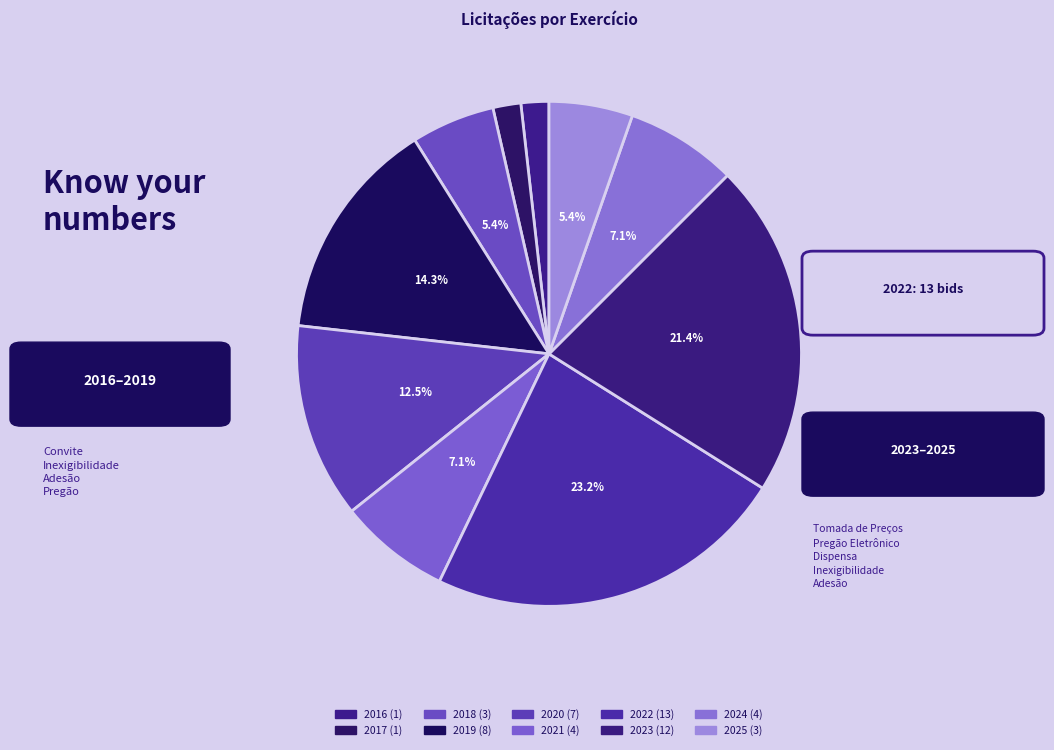

What is the largest slice in the pie chart?

2022